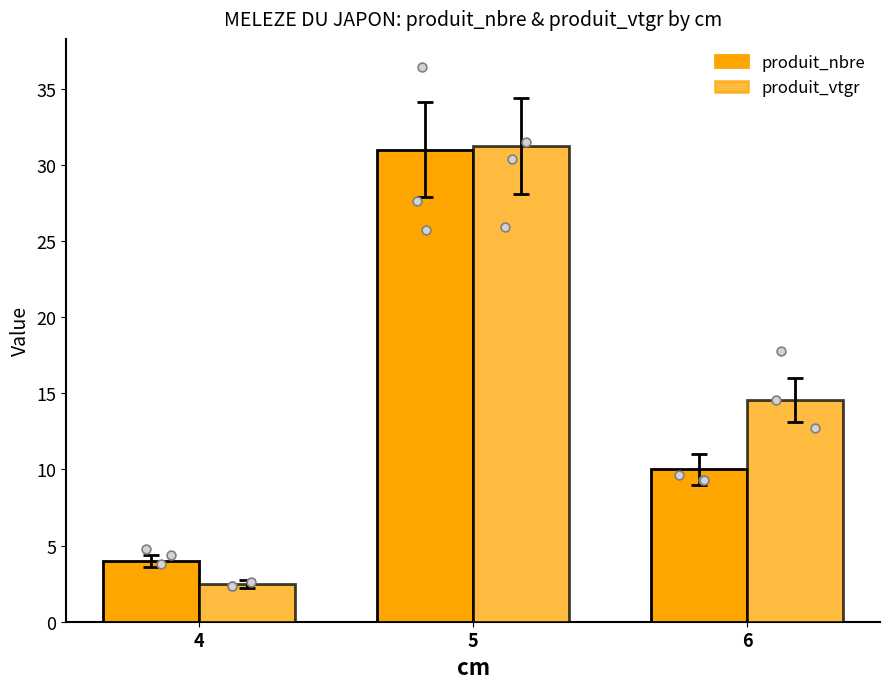

Is the value of produit_vtgr at 4 greater than the value of produit_nbre at 5?

No